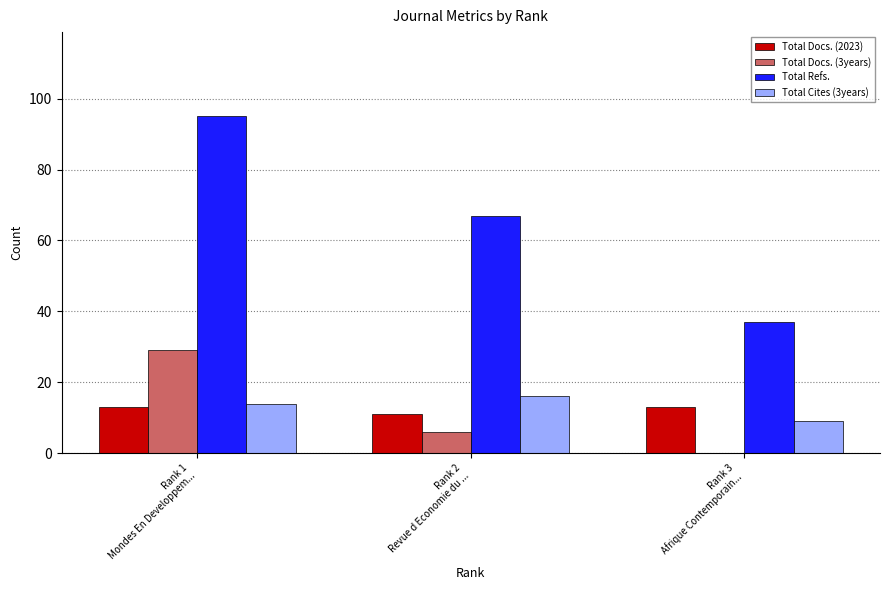

Reading left to right, transcribe all the data shown in this chart.

Total Docs. (2023): Rank 1
Mondes En Developpem...=13	Rank 2
Revue d Economie du ...=11	Rank 3
Afrique Contemporain...=13
Total Docs. (3years): Rank 1
Mondes En Developpem...=29	Rank 2
Revue d Economie du ...=6	Rank 3
Afrique Contemporain...=0
Total Refs.: Rank 1
Mondes En Developpem...=95	Rank 2
Revue d Economie du ...=67	Rank 3
Afrique Contemporain...=37
Total Cites (3years): Rank 1
Mondes En Developpem...=14	Rank 2
Revue d Economie du ...=16	Rank 3
Afrique Contemporain...=9